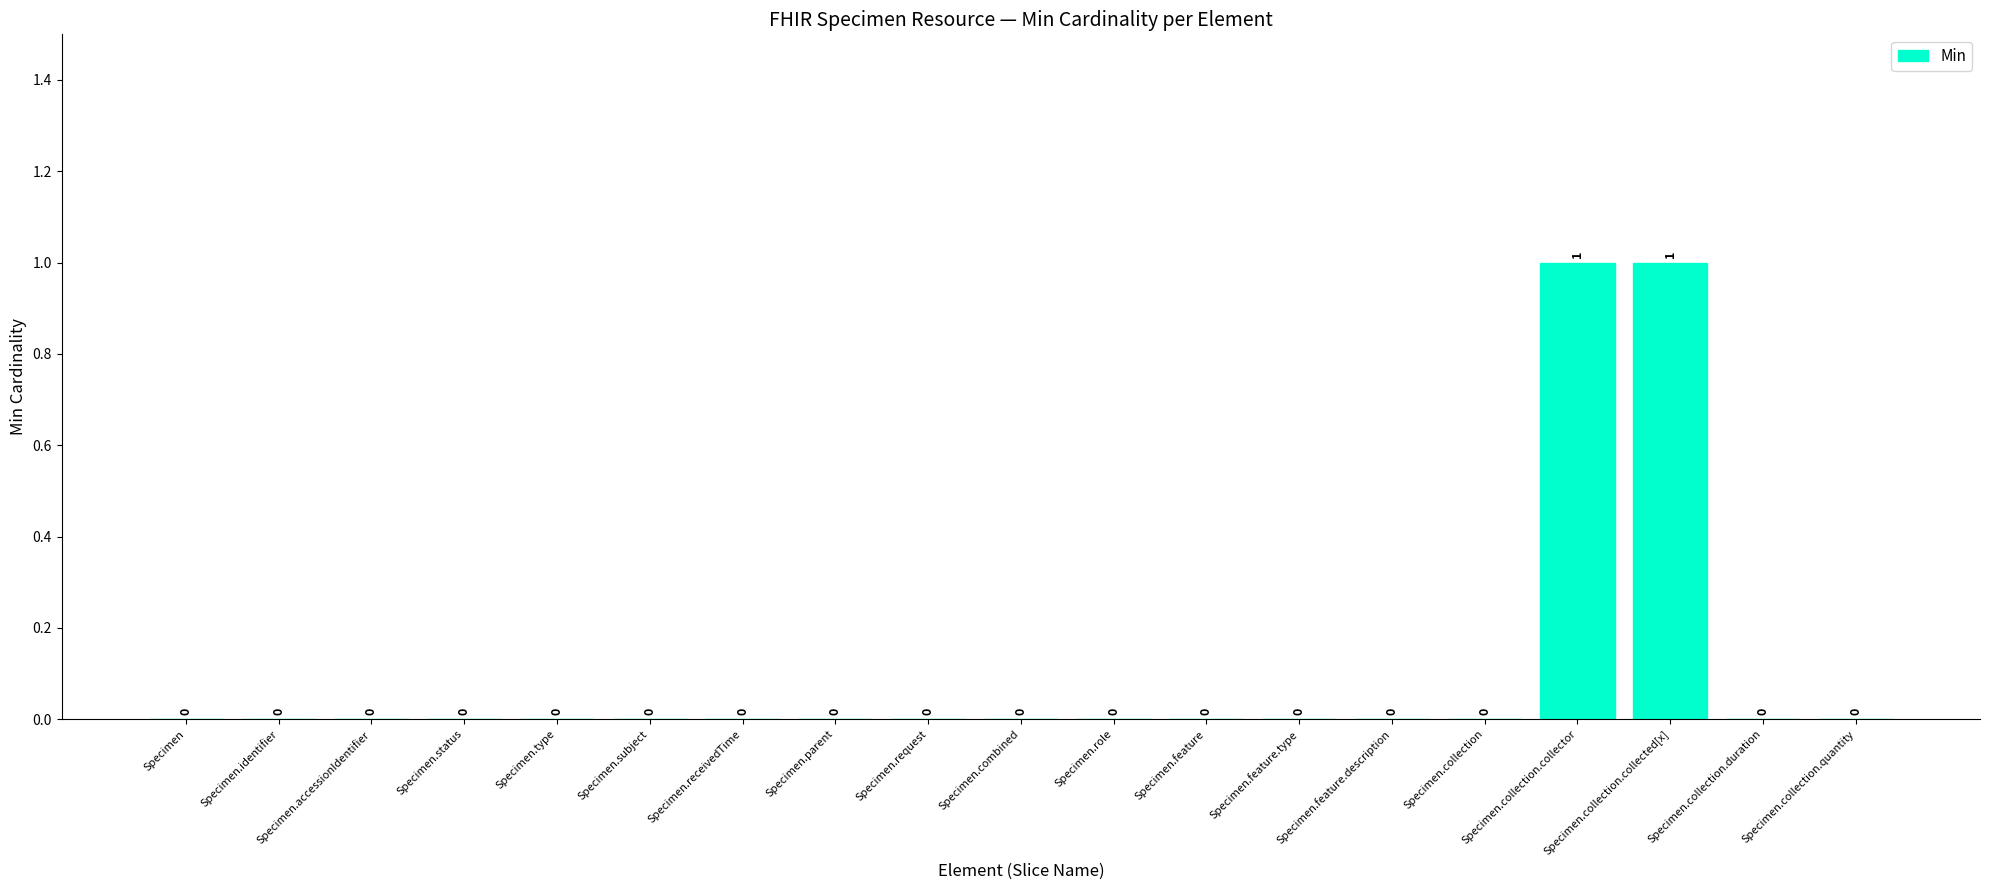

Are the bars horizontal?

No